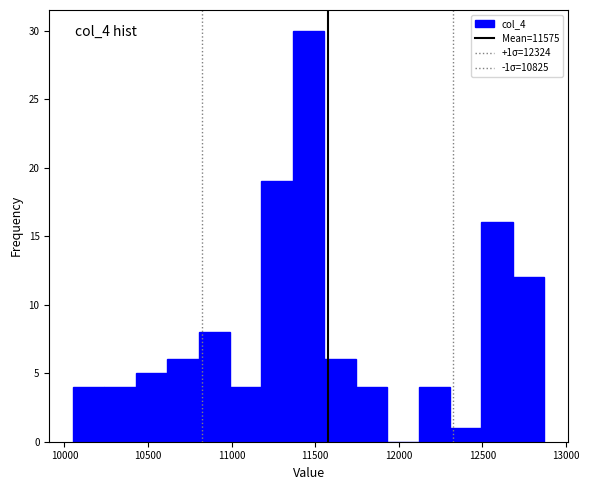

Read against the x-axis, roughly where is the centre of the tallest bar?

11450